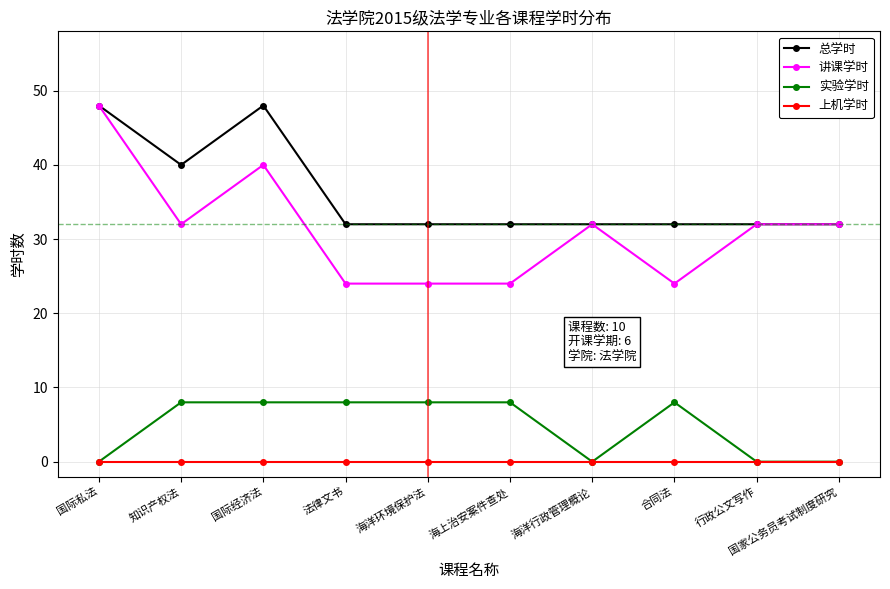

How many distinct data groups are displayed?

4